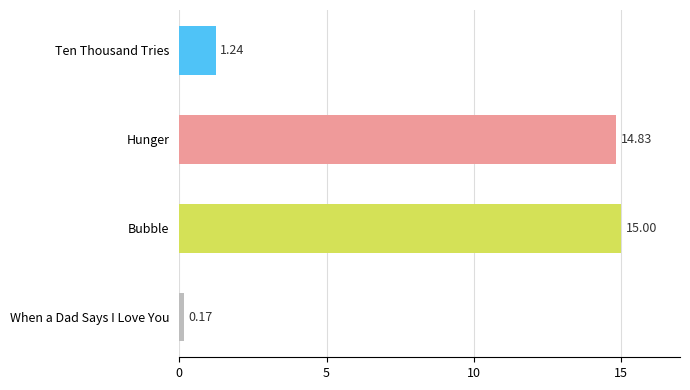

Which category has the highest value across all series?

Bubble